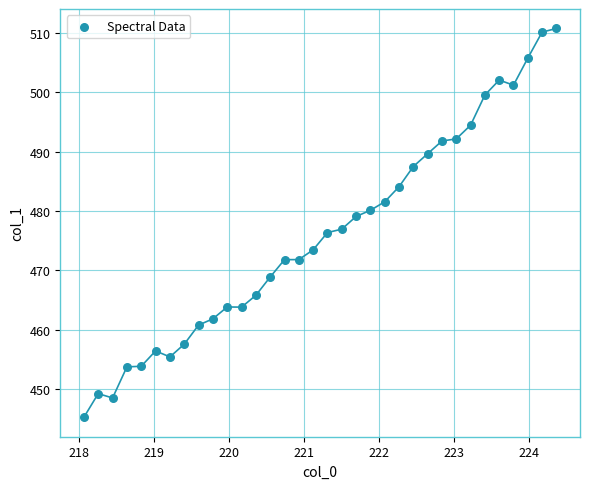

What is the range of Y values (max minus min)?

65.4